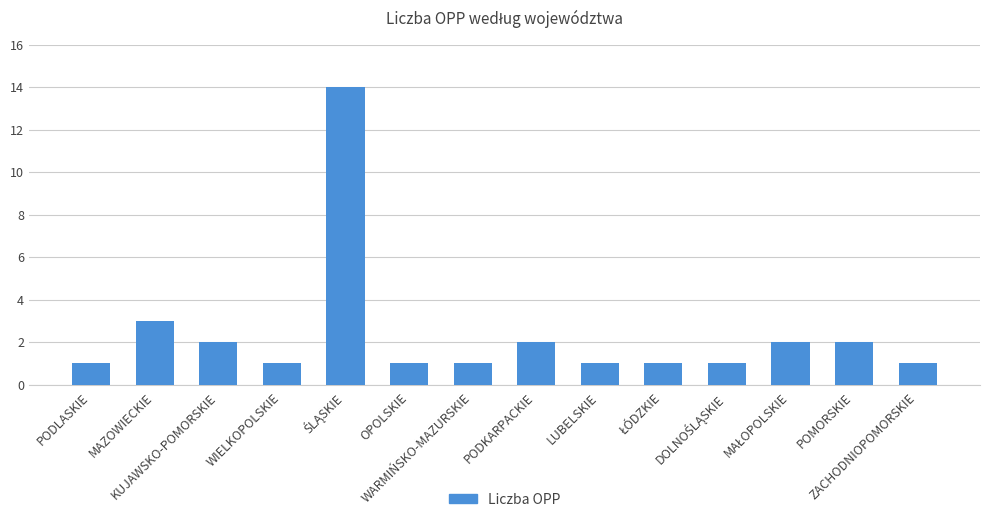

What is the maximum value shown in the chart?

14